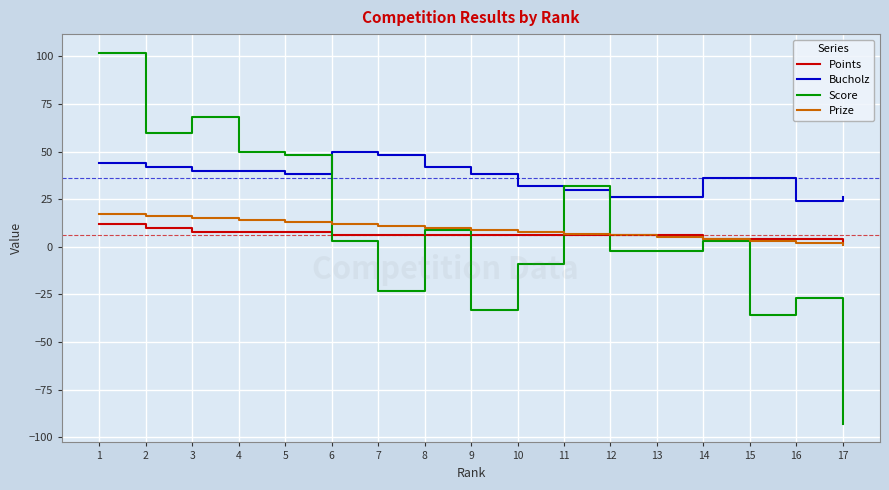

What is the sum of all Bucholz values?

618